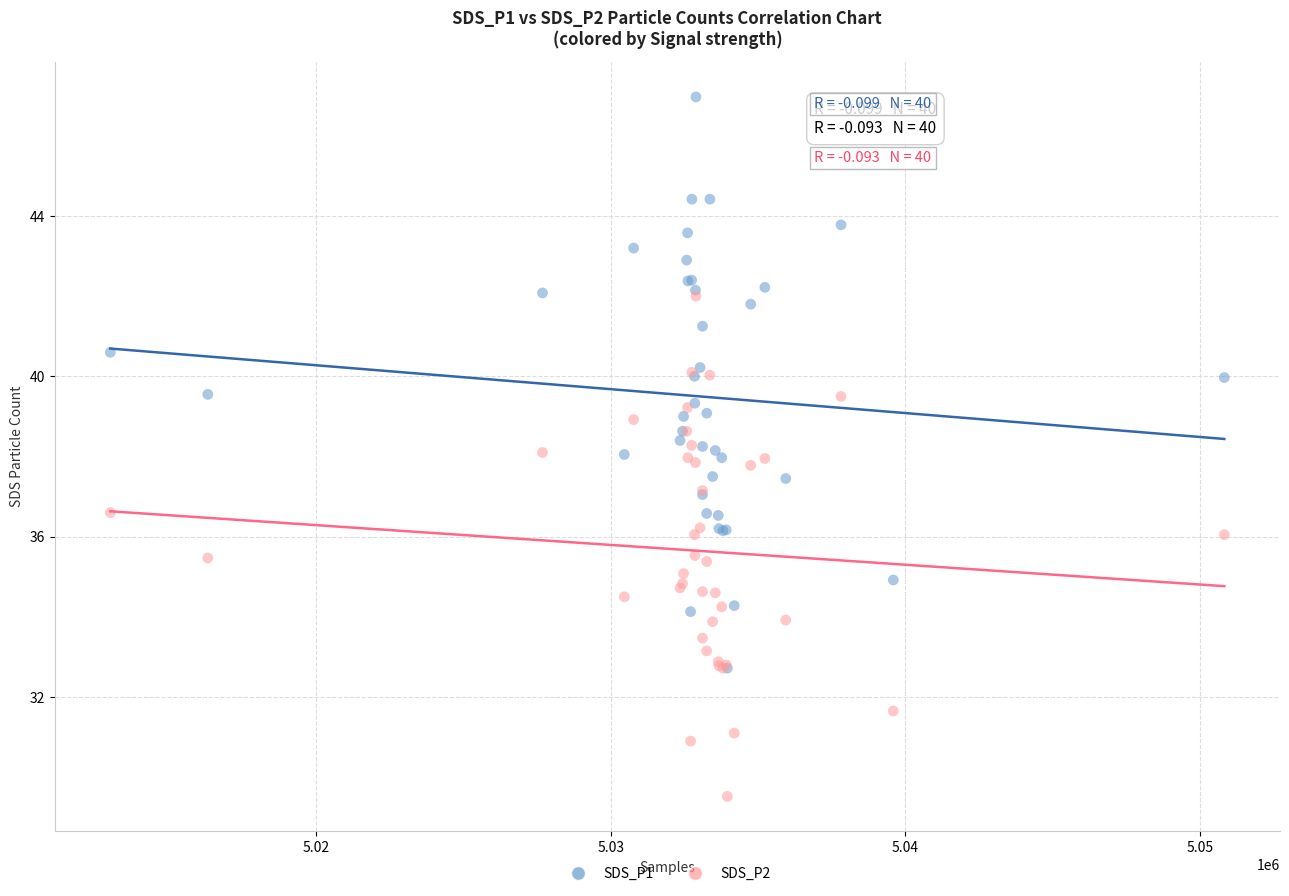

What are all the series names shown in the legend?

SDS_P1, SDS_P2